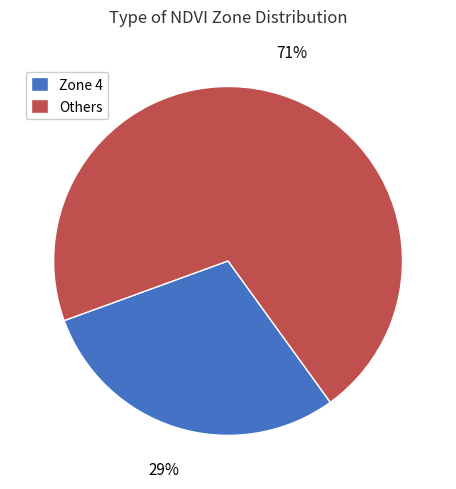

To the nearest percent, what portion does Others represent?

71%